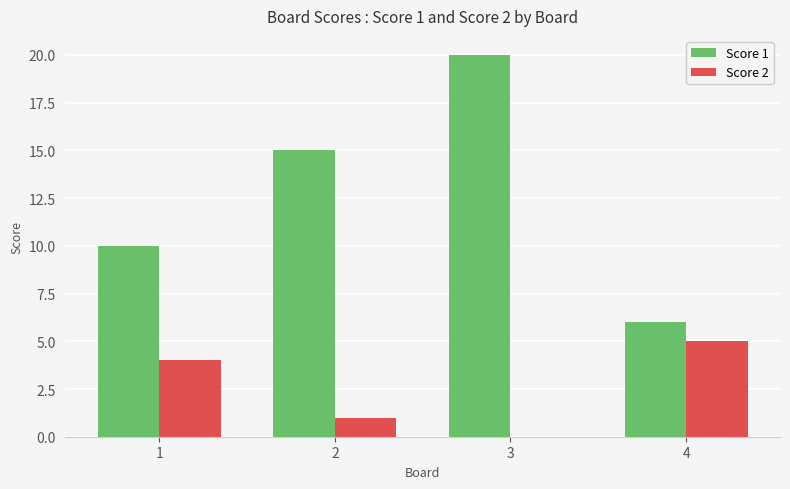

What is the maximum value shown in the chart?

20